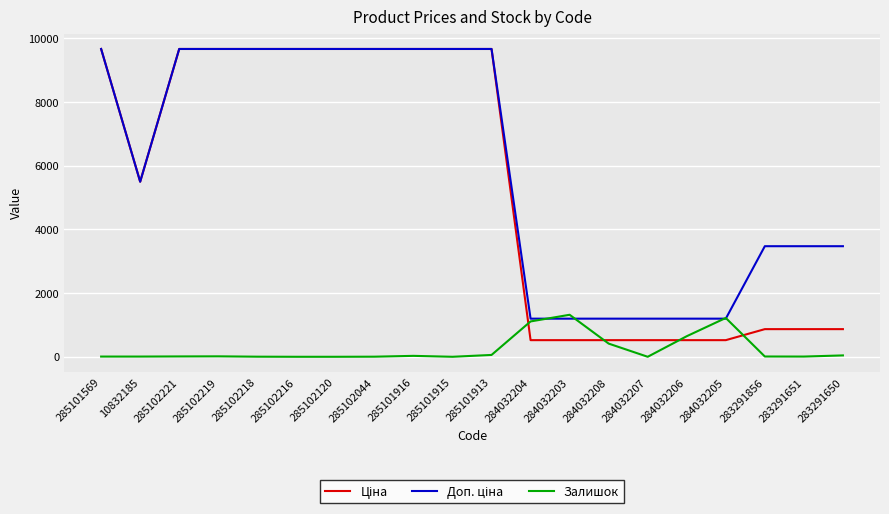

What position from the right is 285101569?

20